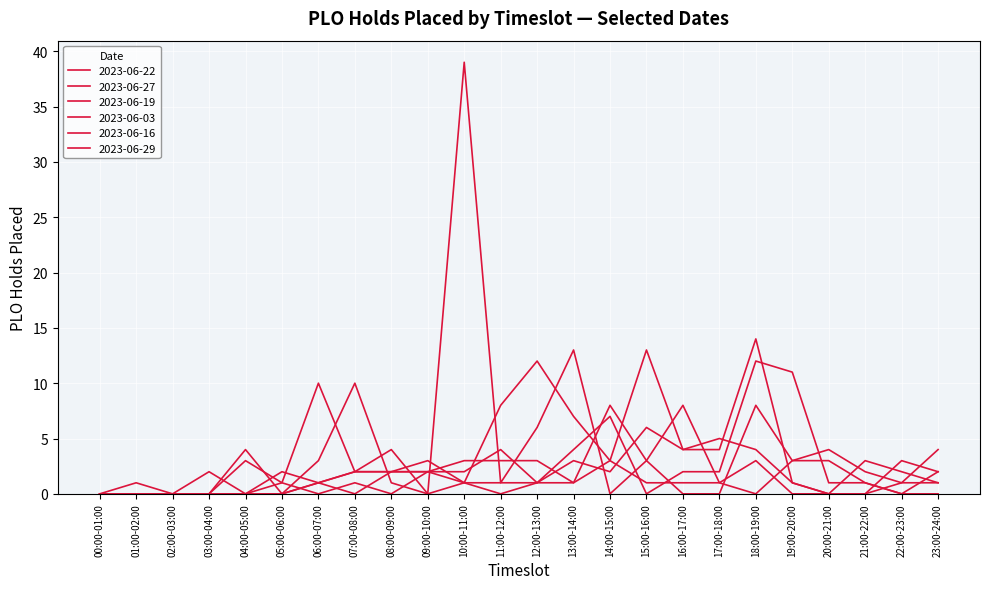

Between which two adjacent categories do 2023-06-03 and 2023-06-16 first intersect?

05:00-06:00 and 06:00-07:00